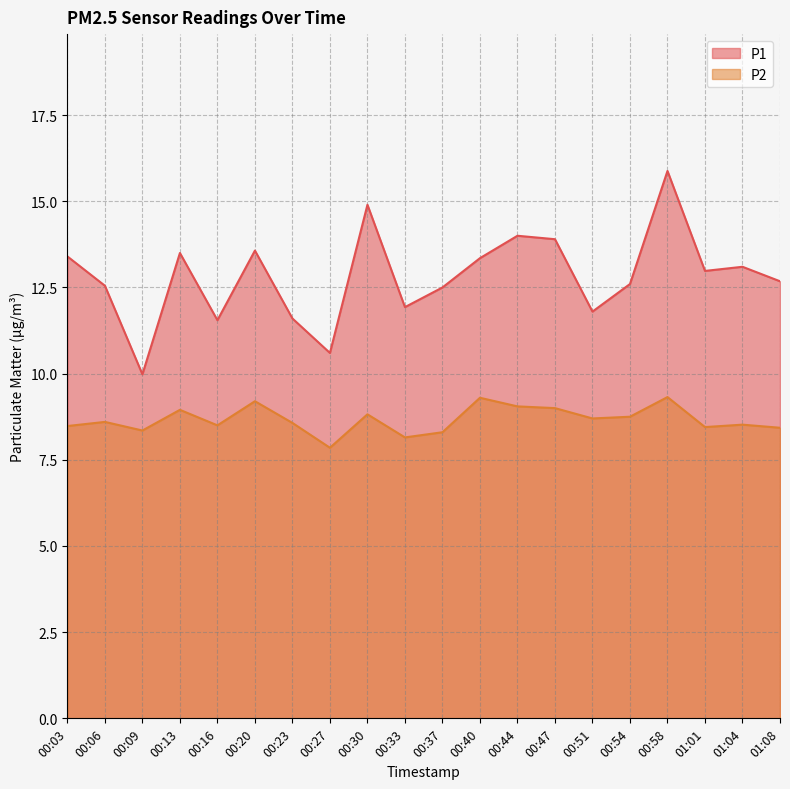

What is the sum of all P1 values?

256.4